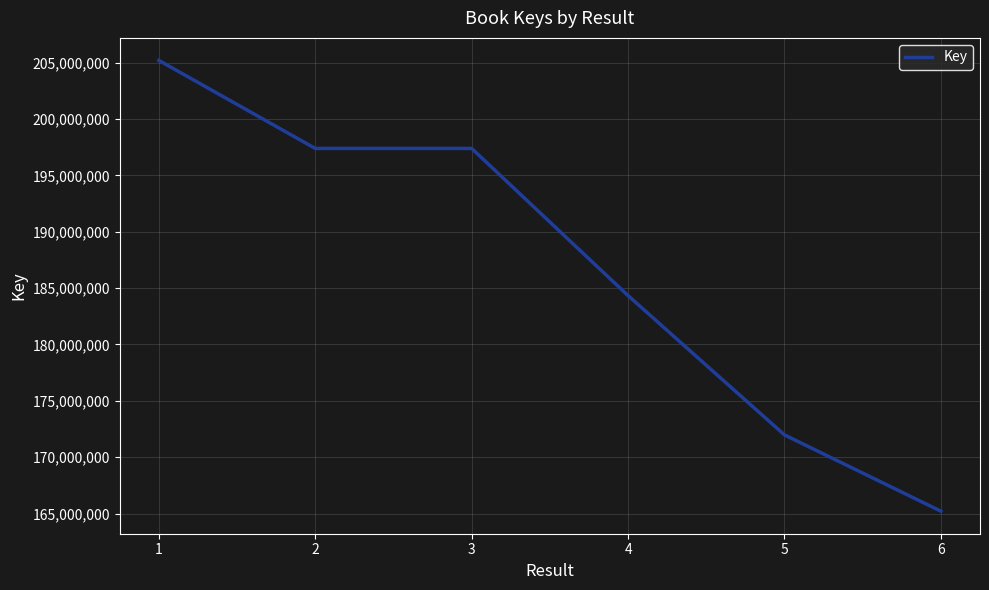

What is the approximate value at 1?

205194186